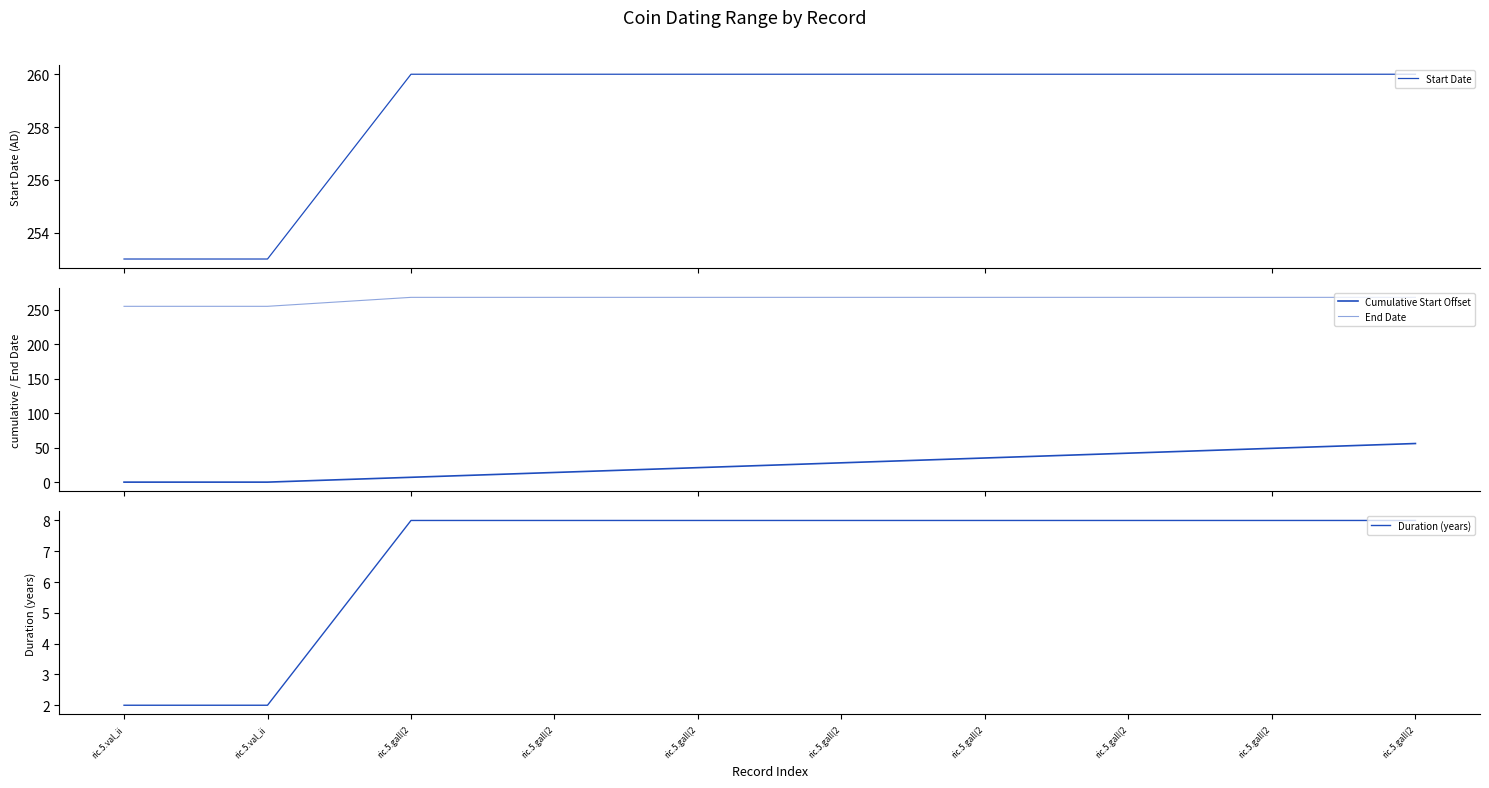

Which has a higher value, ric.5.gall(2 or ric.5.gall(2?

ric.5.gall(2